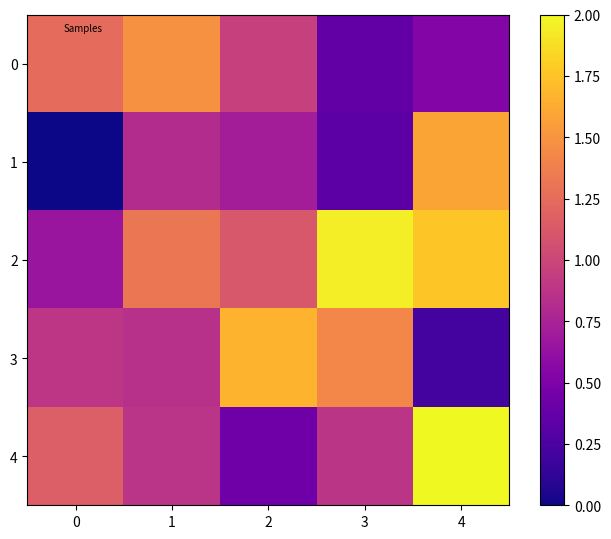

At how many categories does at least one series exceed 1540358?

5